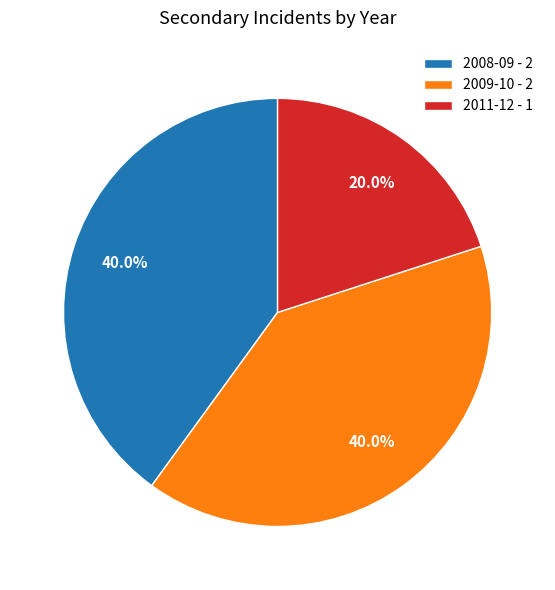

Approximately how many times larger is the value at 2009-10 - 2 compared to 2011-12 - 1?

2.0